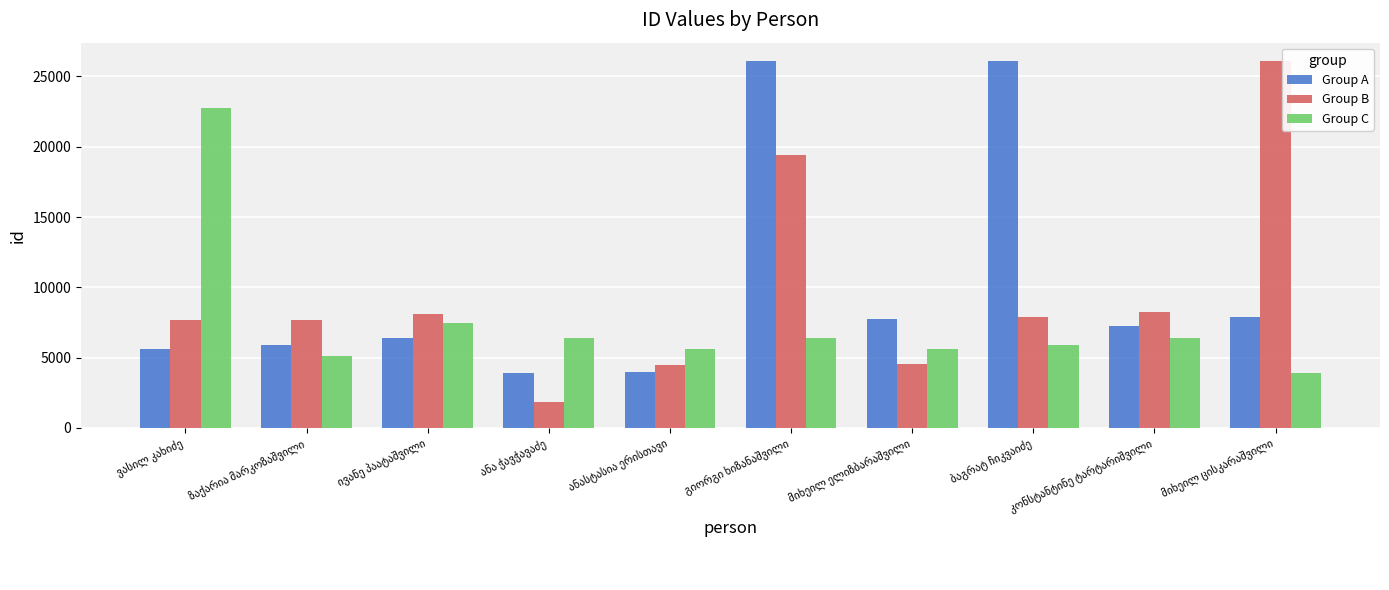

What is the highest value of the Group B series?

26071